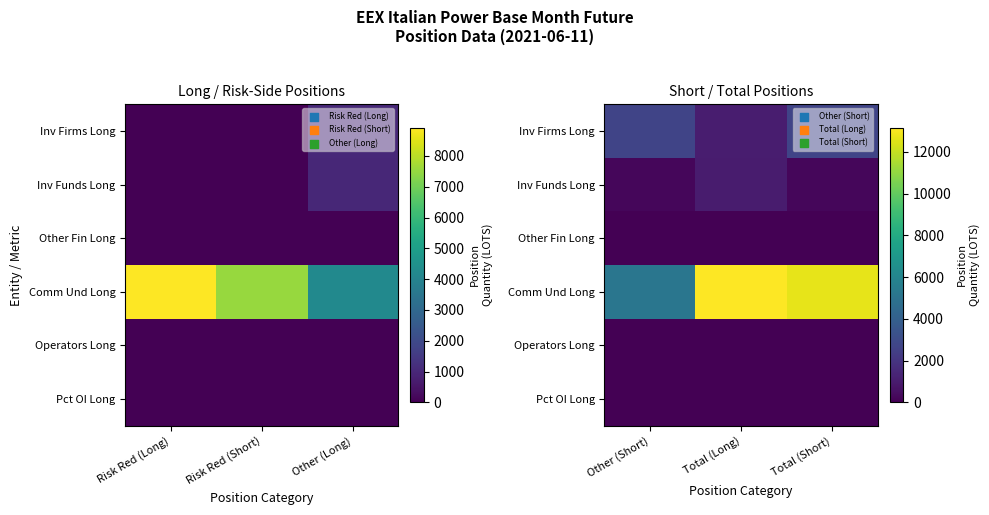

What is the sum of the Pct OI Long values at Total (Long) and Total (Short)?

23.9